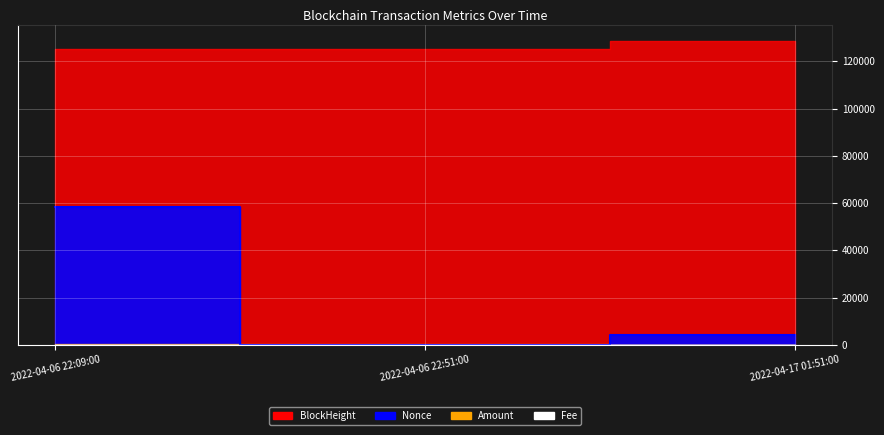

Is this an area chart (filled region under the line)?

No